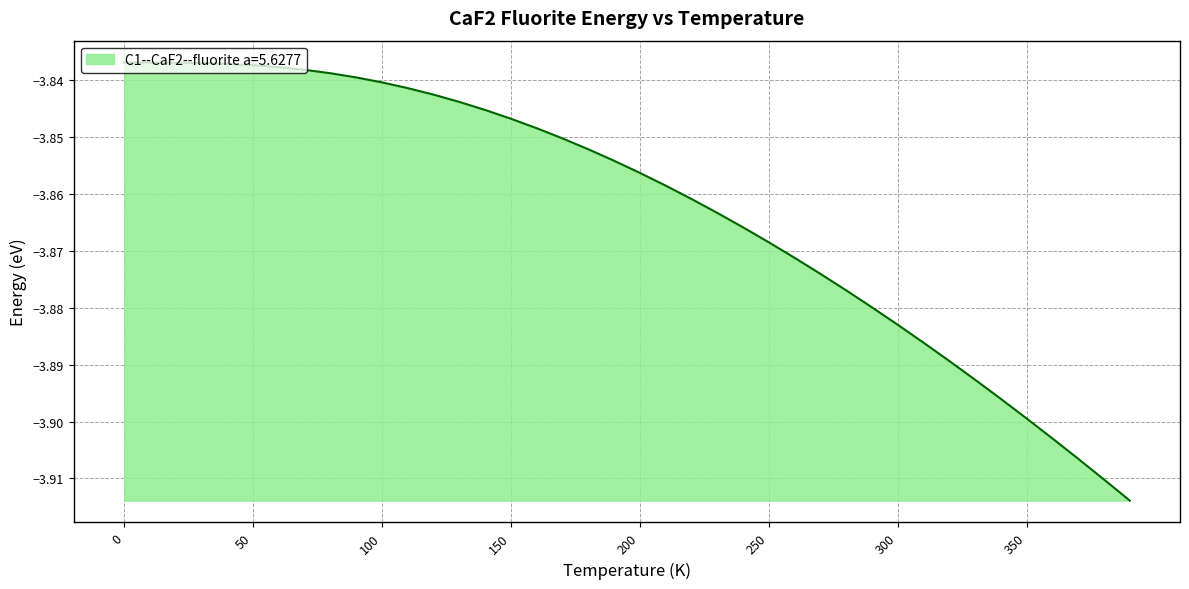

List the labels in order of value, largest first.

0, 10, 20, 30, 40, 50, 60, 70, 80, 90, 100, 110, 120, 130, 140, 150, 160, 170, 180, 190, 200, 210, 220, 230, 240, 250, 260, 270, 280, 290, 300, 310, 320, 330, 340, 350, 360, 370, 380, 390